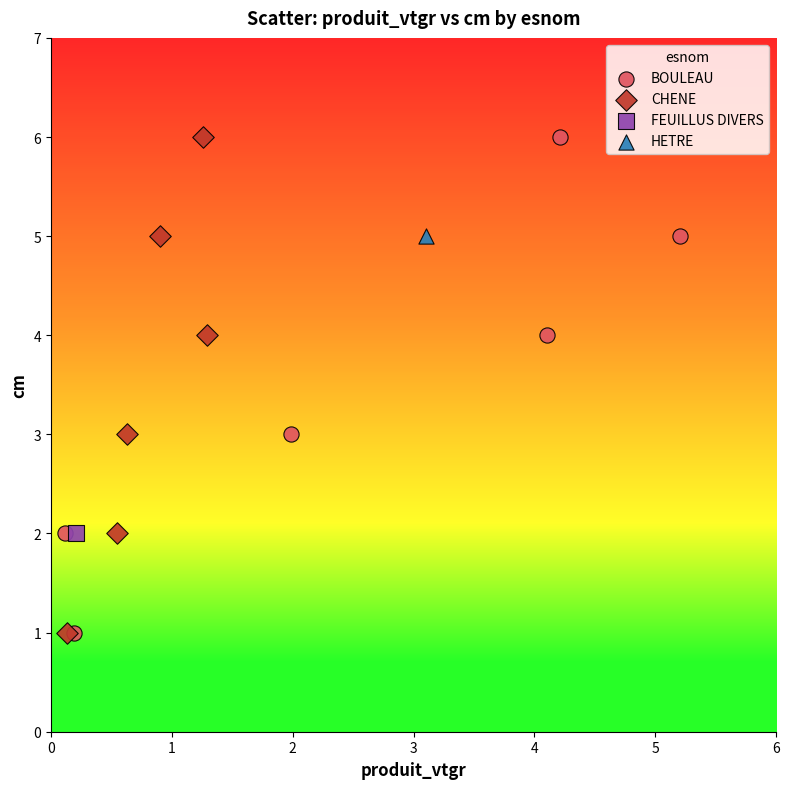

What are all the series names shown in the legend?

BOULEAU, CHENE, FEUILLUS DIVERS, HETRE